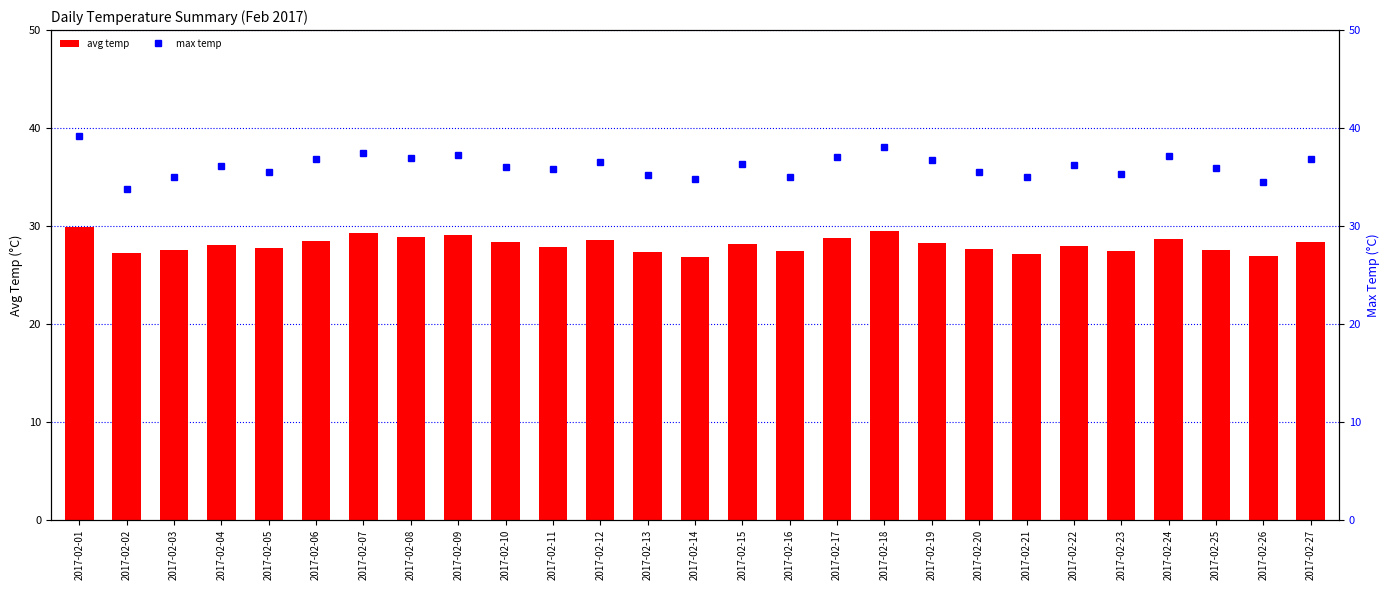

Reading right to left, transcribe all the data shown in this chart.

avg temp: 28.4	26.9	27.6	28.7	27.4	28.0	27.1	27.7	28.3	29.5	28.8	27.5	28.2	26.8	27.3	28.6	27.9	28.4	29.1	28.9	29.3	28.5	27.8	28.1	27.6	27.2	29.9
max temp: 36.8	34.5	35.9	37.1	35.3	36.2	35.0	35.5	36.7	38.1	37.0	35.0	36.3	34.8	35.2	36.5	35.8	36.0	37.2	36.9	37.5	36.8	35.5	36.1	35.0	33.8	39.2